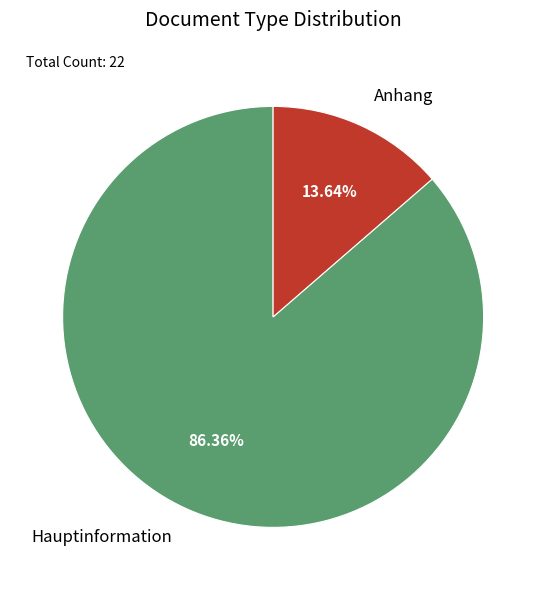

Approximately how many times larger is the value at Hauptinformation compared to Anhang?

6.3